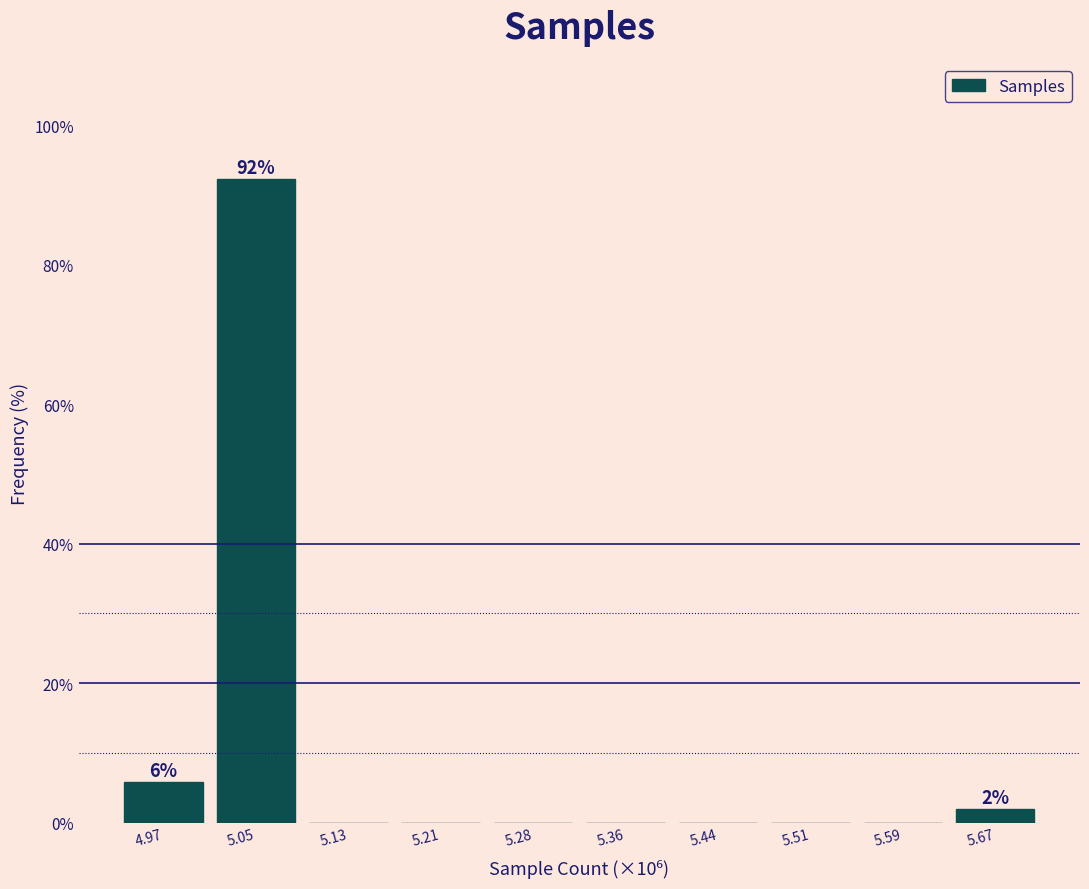

Reading right to left, what are all the values shown in this chart?

5.67=1.9	5.59=0.0	5.51=0.0	5.44=0.0	5.36=0.0	5.28=0.0	5.21=0.0	5.13=0.0	5.05=92.3	4.97=5.8